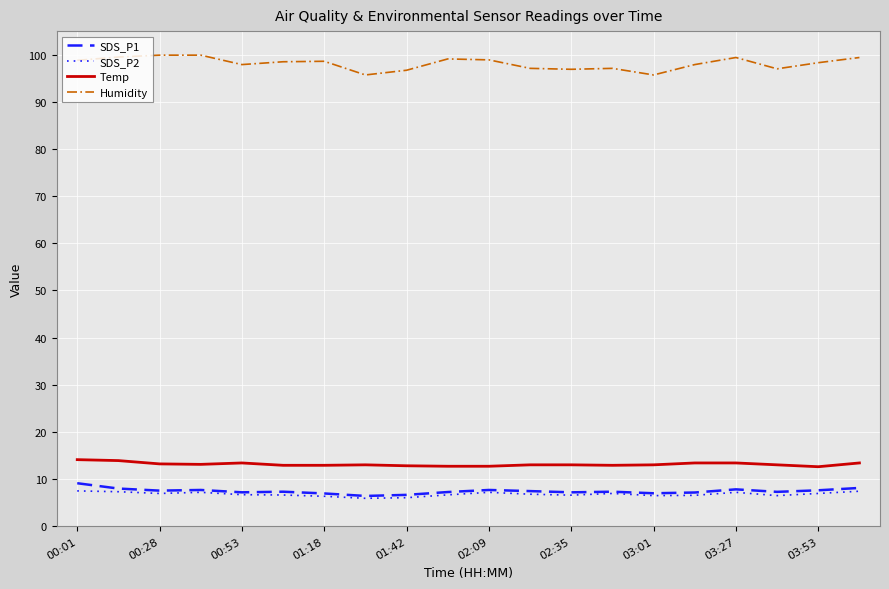

Where does the Humidity series first go above 98?

00:01